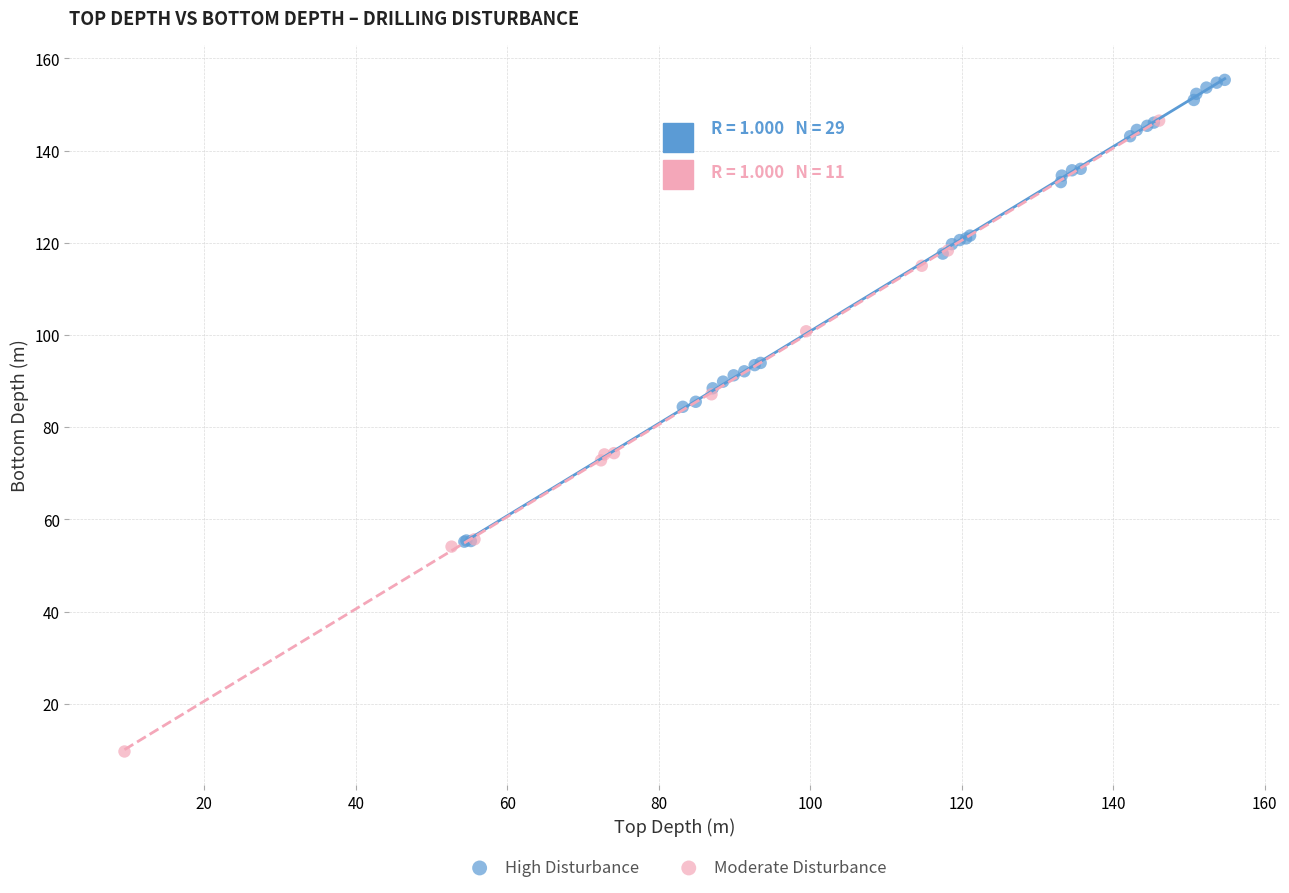

Which series reaches the minimum Y coordinate?

Moderate Disturbance